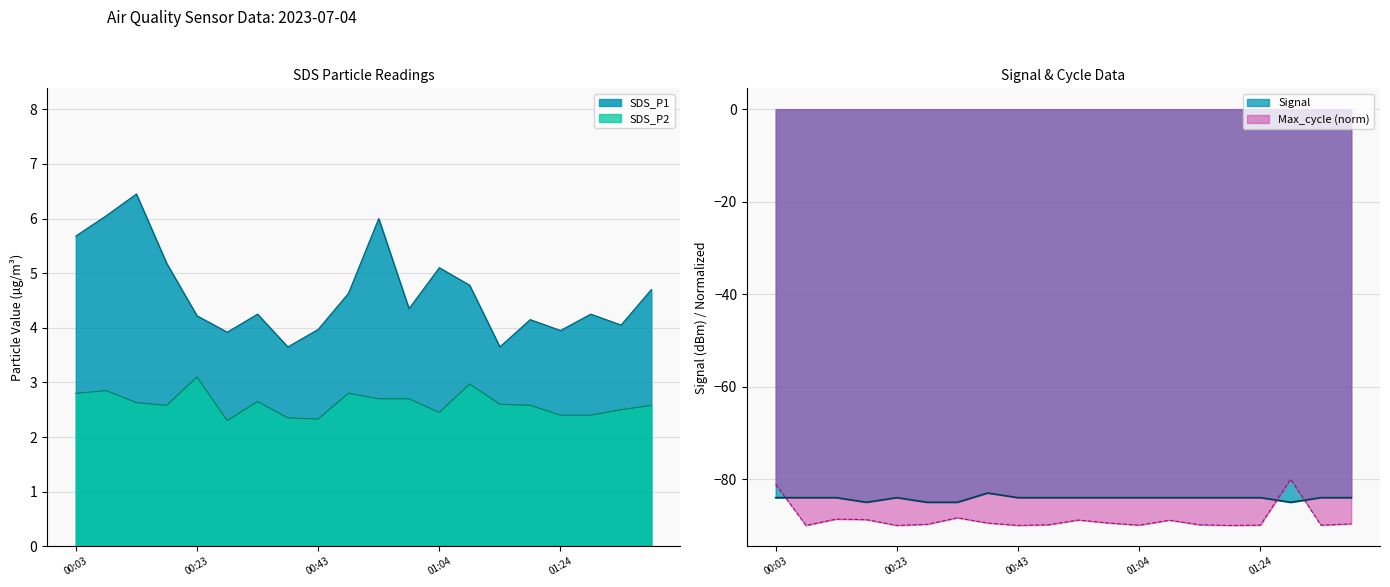

True or false: SDS_P1 and SDS_P2 cross at least once.

False